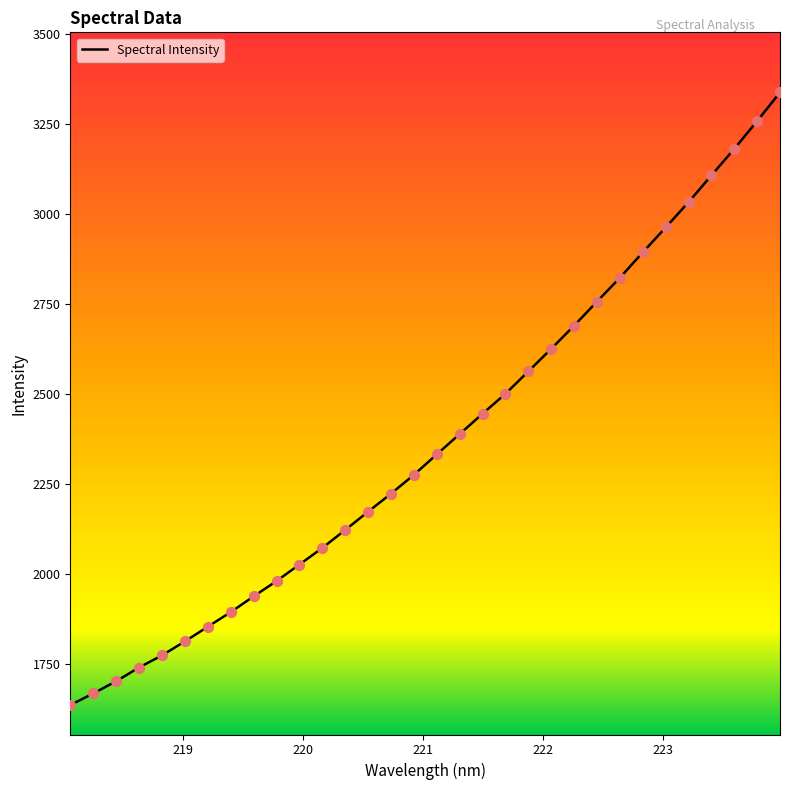

What is the greatest value displayed?

3338.7